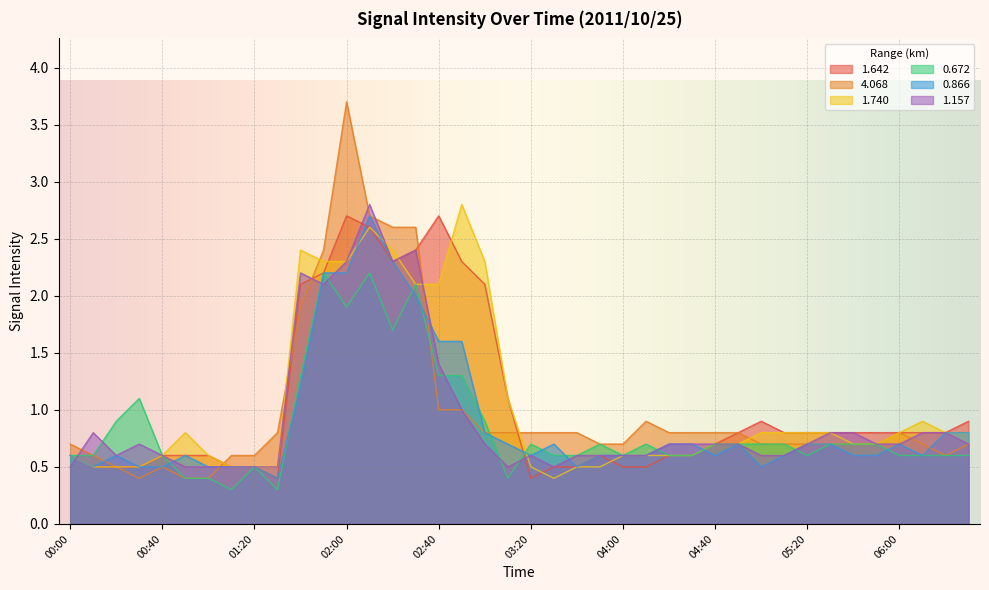

Between 03:20 and 01:00, which is larger?

01:00